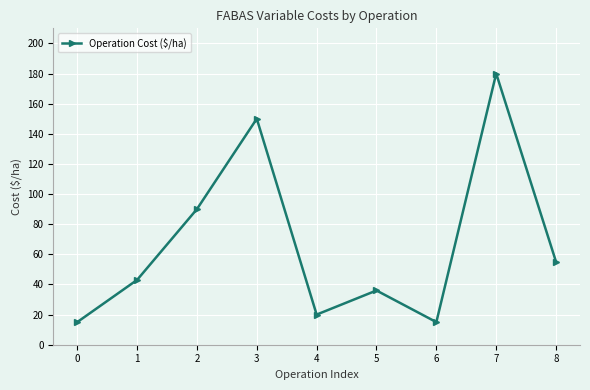

True or false: the data has more than 0 interior local peaks.

True